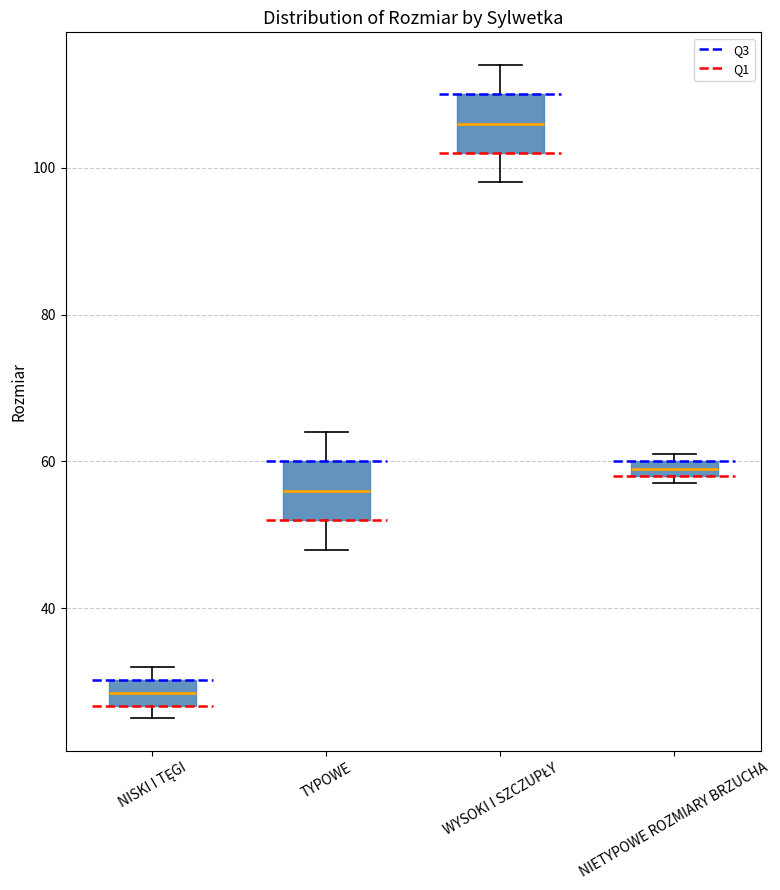

Where is the lower edge of the box for NIETYPOWE ROZMIARY BRZUCHA on the y-axis? The values are not printed on the chart, so give them approximately, as read against the axis.

58